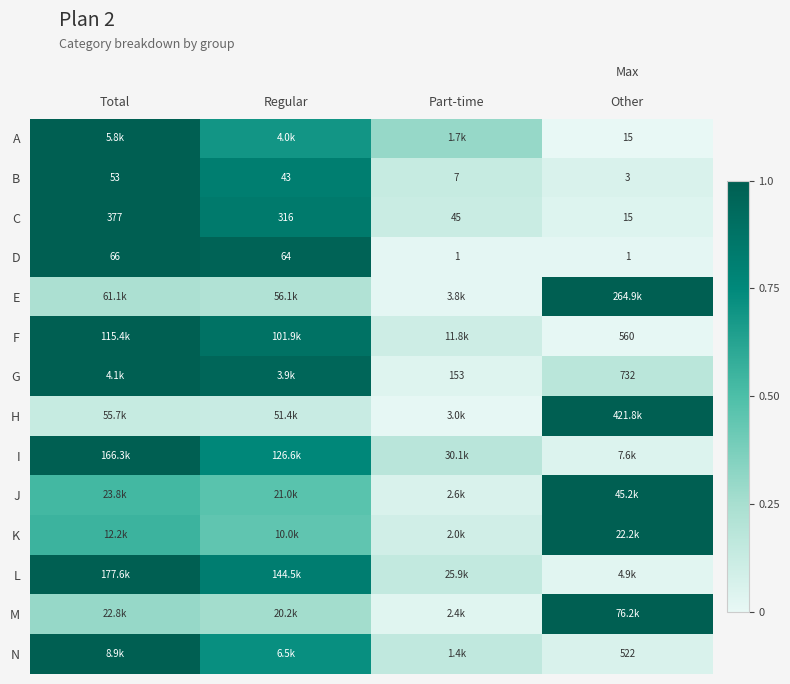

Where is B nearest to the value 28?

Regular